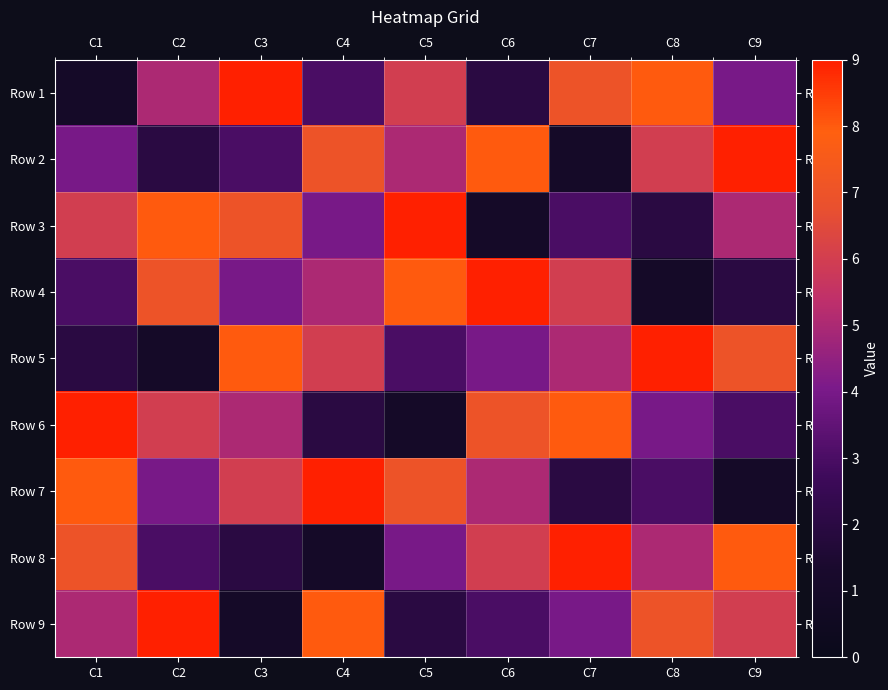

Rank the series by their maximum value, from highest to lowest.

Row 1, Row 2, Row 3, Row 4, Row 5, Row 6, Row 7, Row 8, Row 9